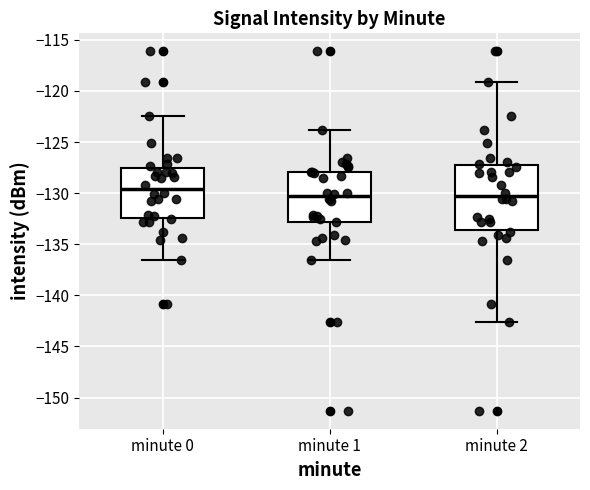

Reading left to right, read every box against the y-axis: the position of its median line, the range the box covers, and the ends of its whiskers. The values are not printed on the chart, so give them approximately, as read against the axis.

minute 0: median -129.5, box -132.5 to -127.5, whiskers -136.5 to -122.5
minute 1: median -130.5, box -133.0 to -128.0, whiskers -136.5 to -124.0
minute 2: median -130.5, box -133.5 to -127.0, whiskers -142.5 to -119.0